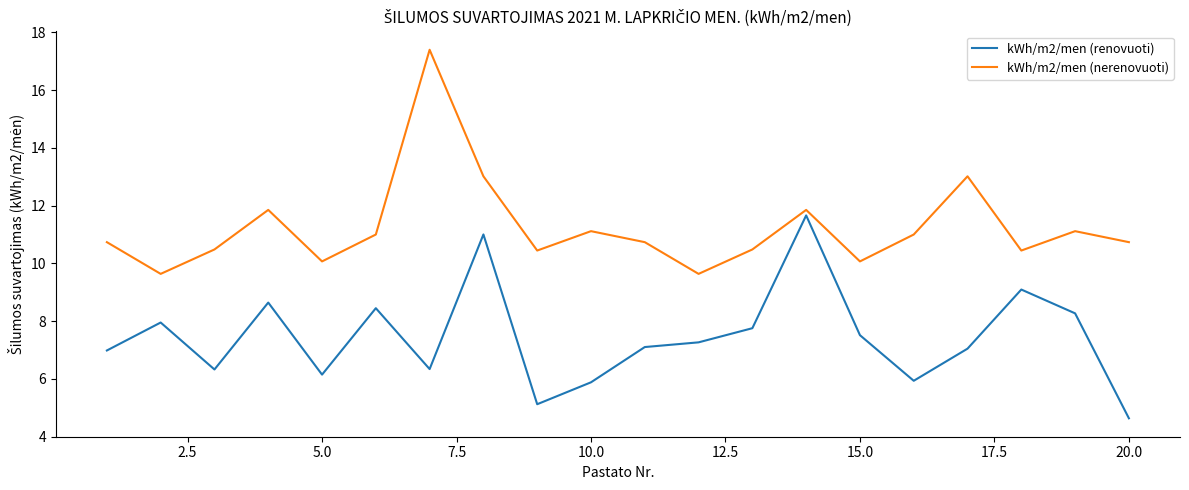

True or false: kWh/m2/men (nerenovuoti) and kWh/m2/men (renovuoti) intersect in this chart.

False